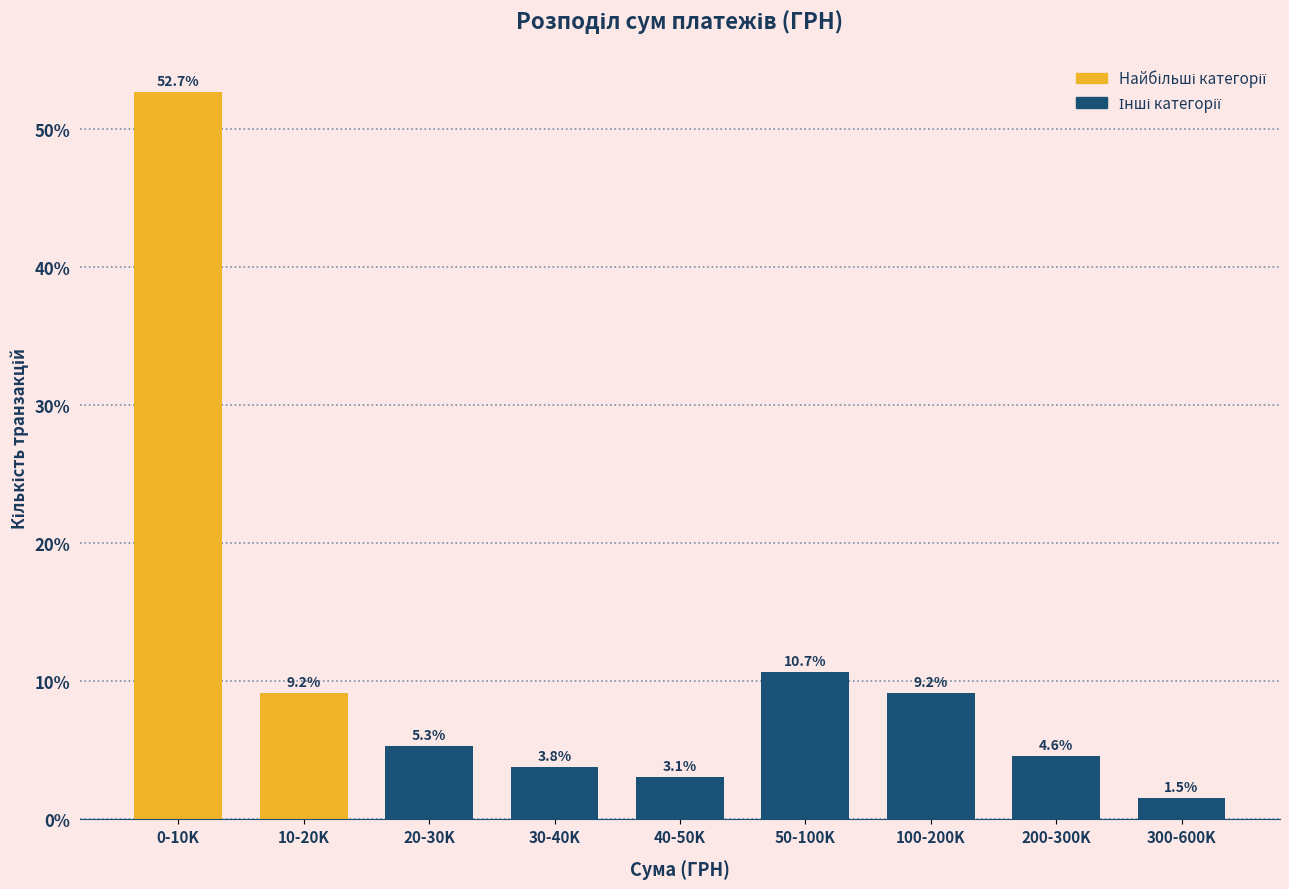

Reading left to right, transcribe all the data shown in this chart.

0-10K=52.7	10-20K=9.2	20-30K=5.3	30-40K=3.8	40-50K=3.1	50-100K=10.7	100-200K=9.2	200-300K=4.6	300-600K=1.5